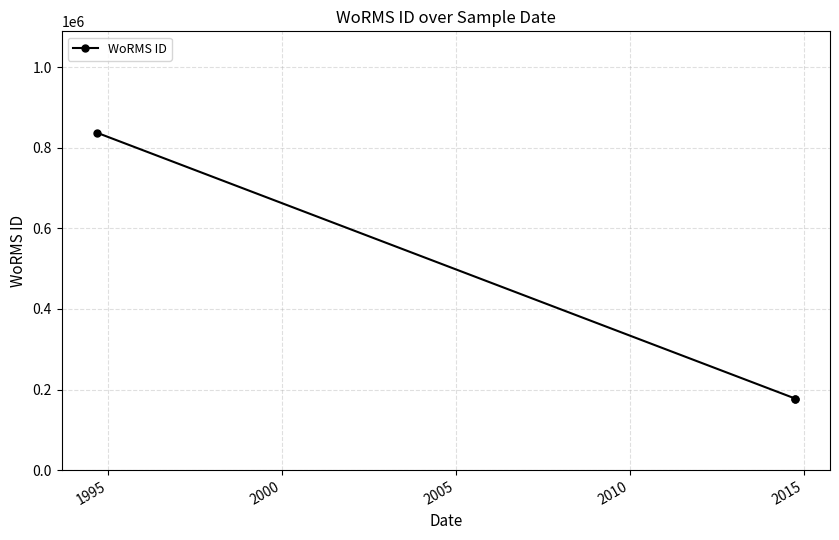

Where is the data nearest to the value 507586?

1995